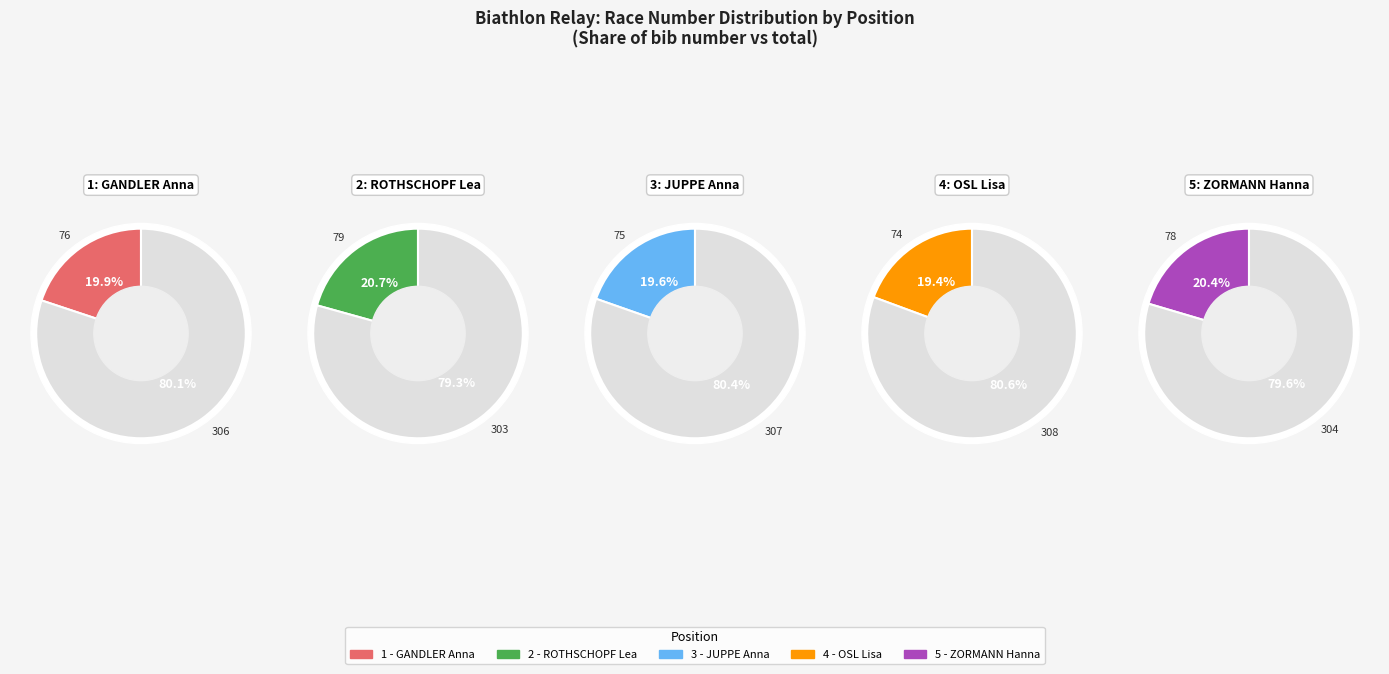

Do 2: ROTHSCHOPF Lea and 1: GANDLER Anna together represent more than half of the pie?

No